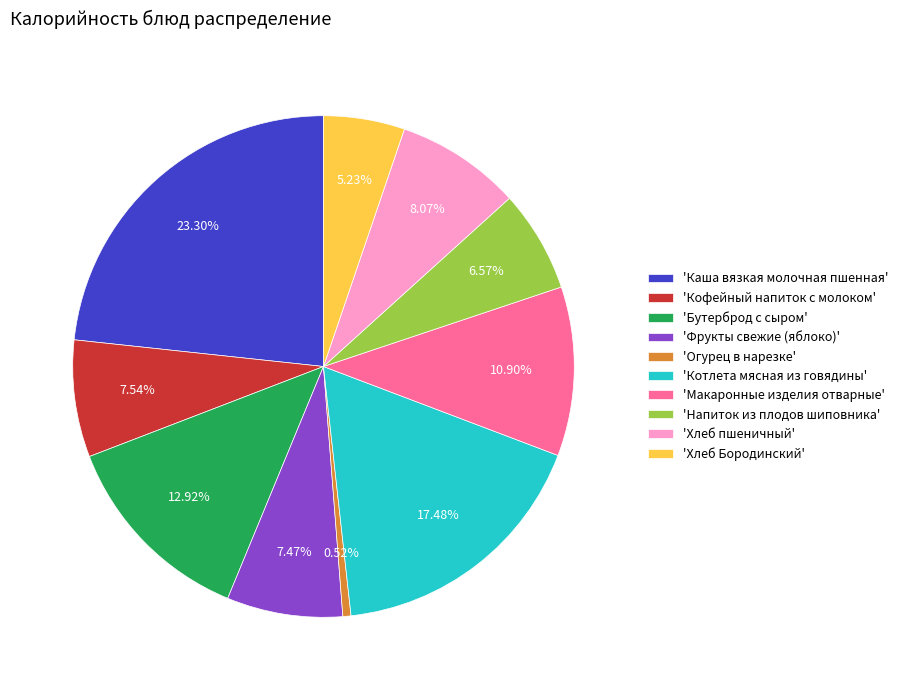

Count the number of slices in the pie.

10